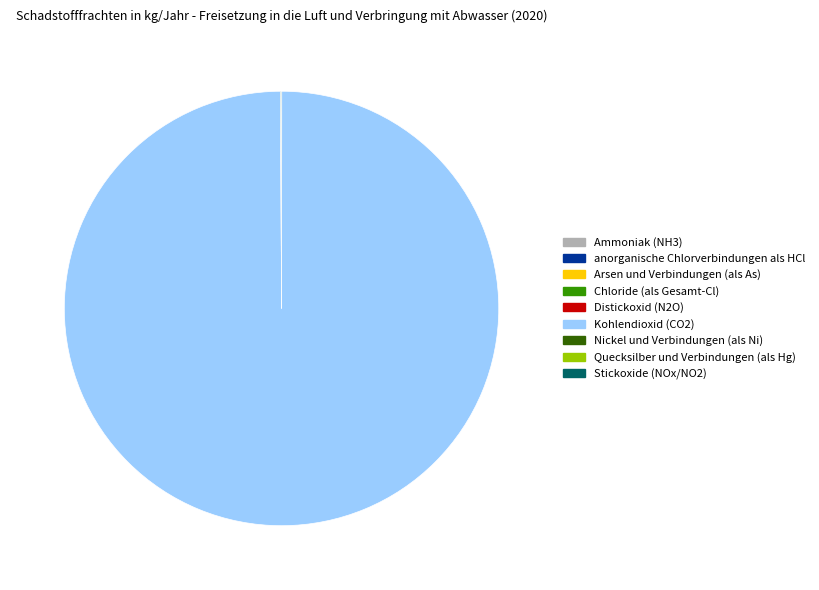

The Kohlendioxid (CO2) slice represents 95% of the pie. True or false?

False